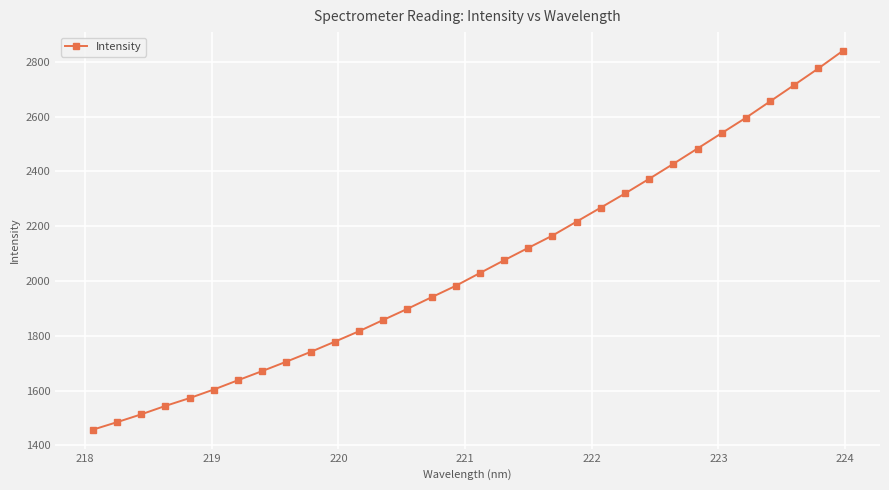

What is the difference between the maximum and minimum values?

1382.8